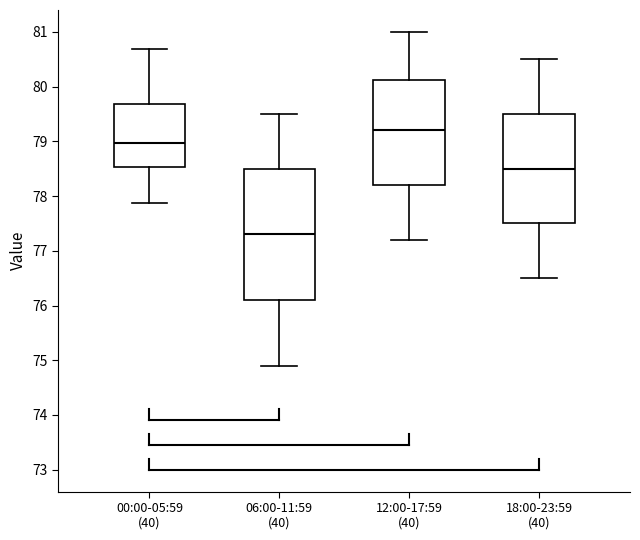

Where does the lower whisker of the box for 18:00-23:59 (40) end on the y-axis? The values are not printed on the chart, so give them approximately, as read against the axis.

76.5